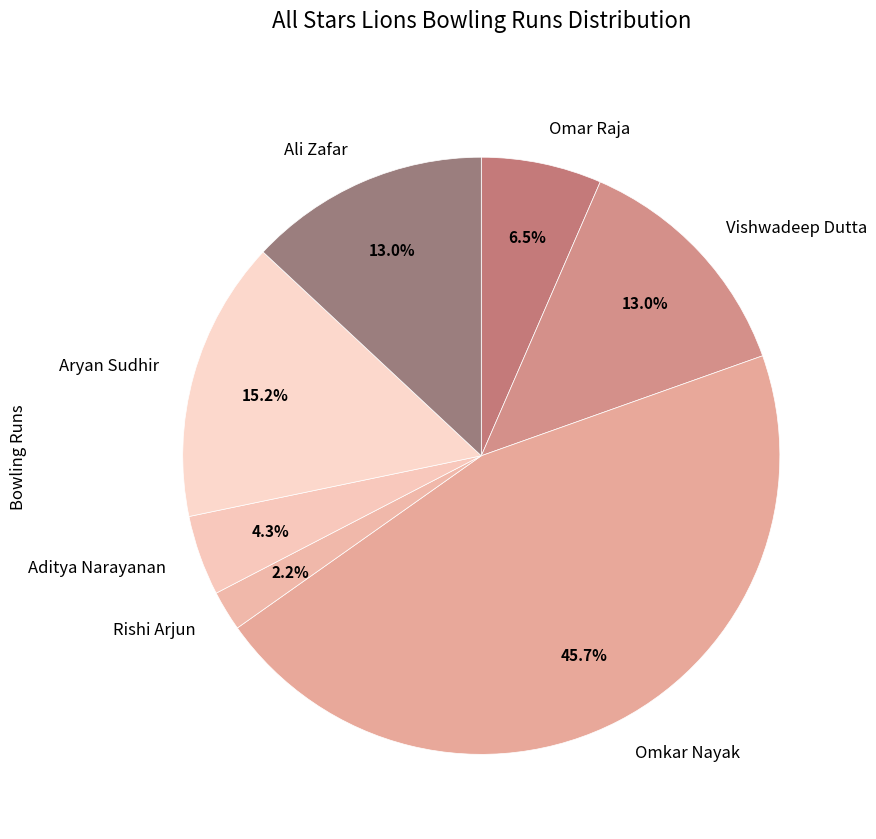

Is it true that Omkar Nayak is 46% of the pie?

True